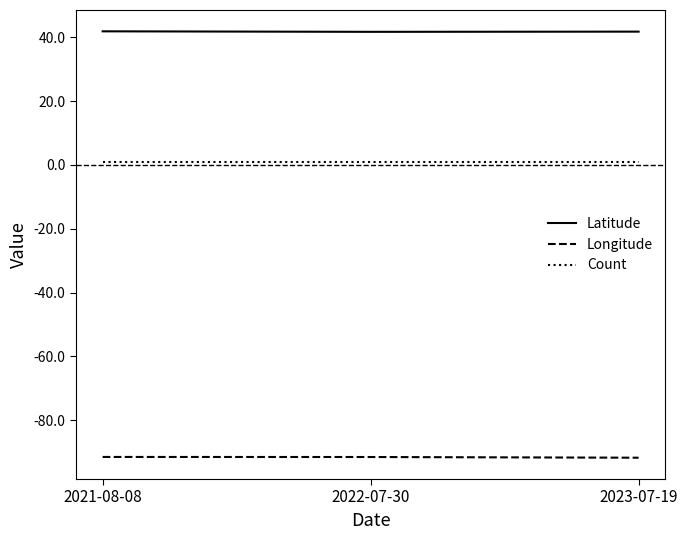

List the series in order of their overall mean, lowest first.

Longitude, Count, Latitude